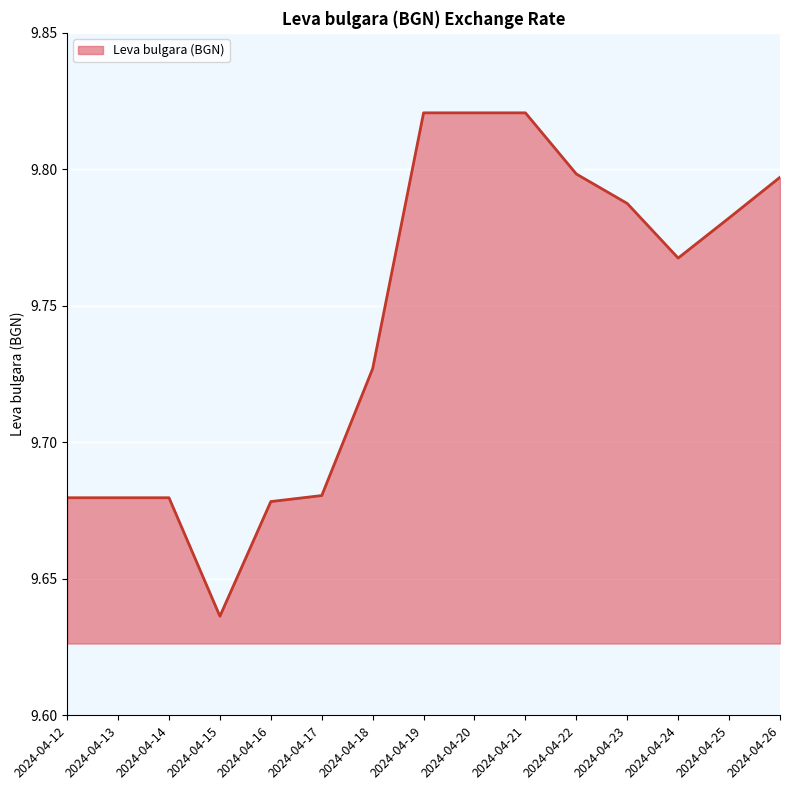

At which label is the value closest to 9?

2024-04-15